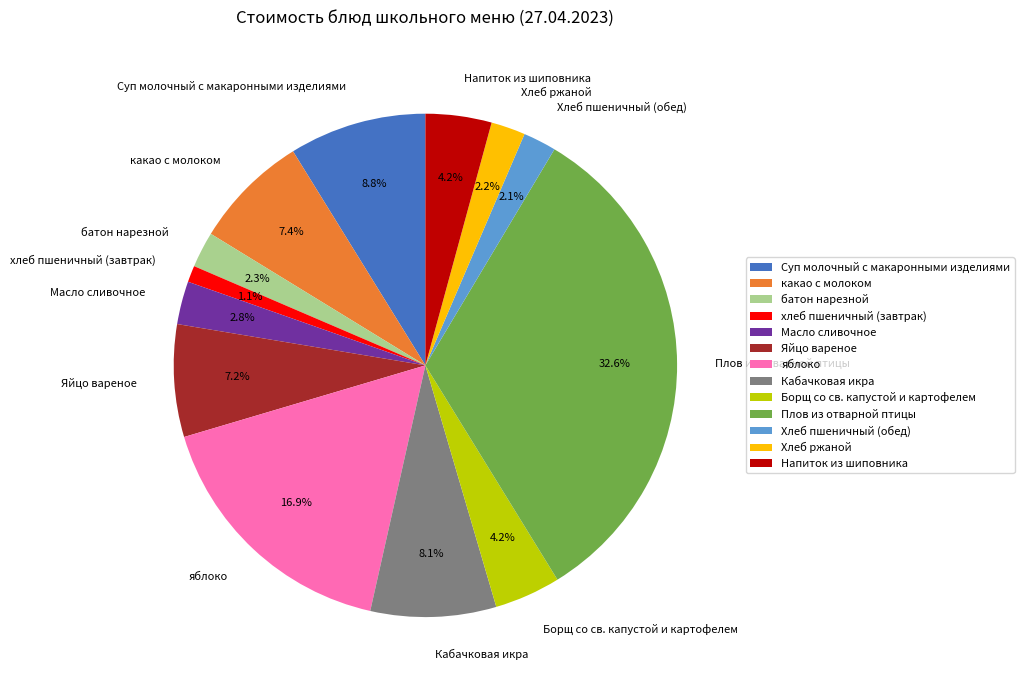

Count the number of slices in the pie.

13